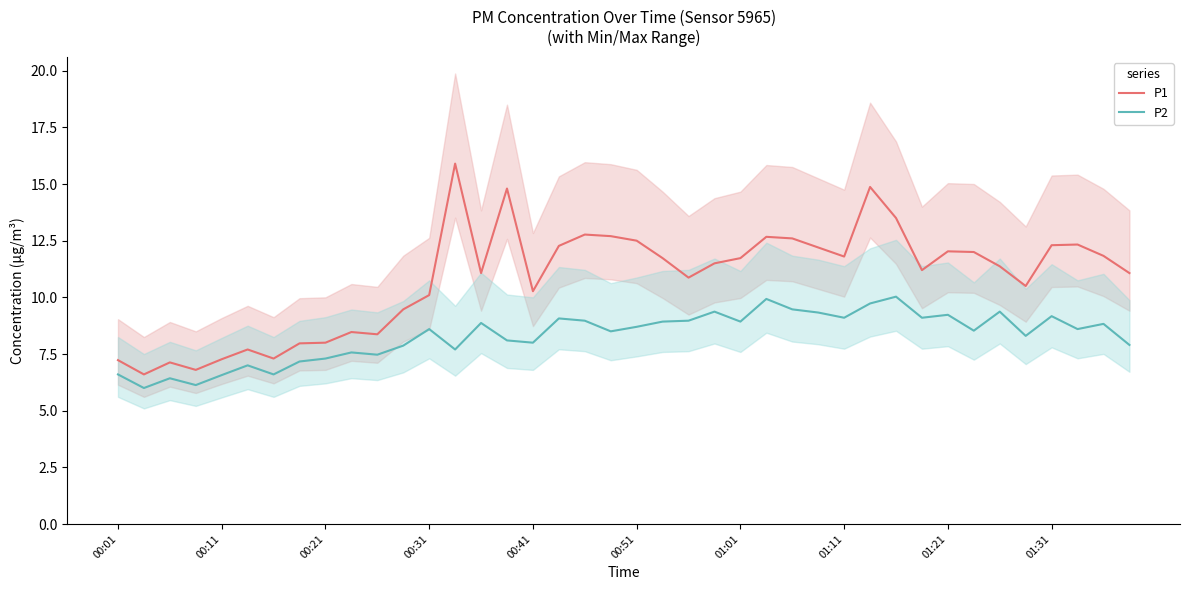

At how many categories does at least one series exceed 9?

29